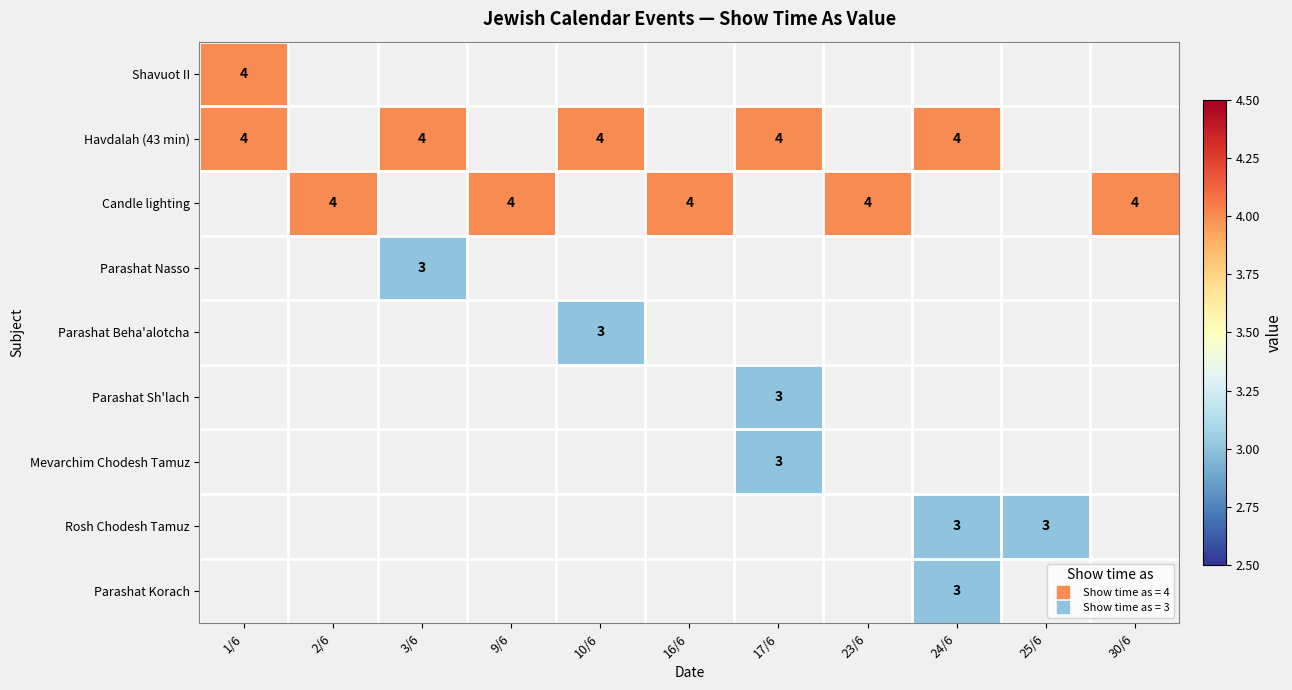

Is it true that Parashat Sh'lach equals 4.2 at 17/6?

False